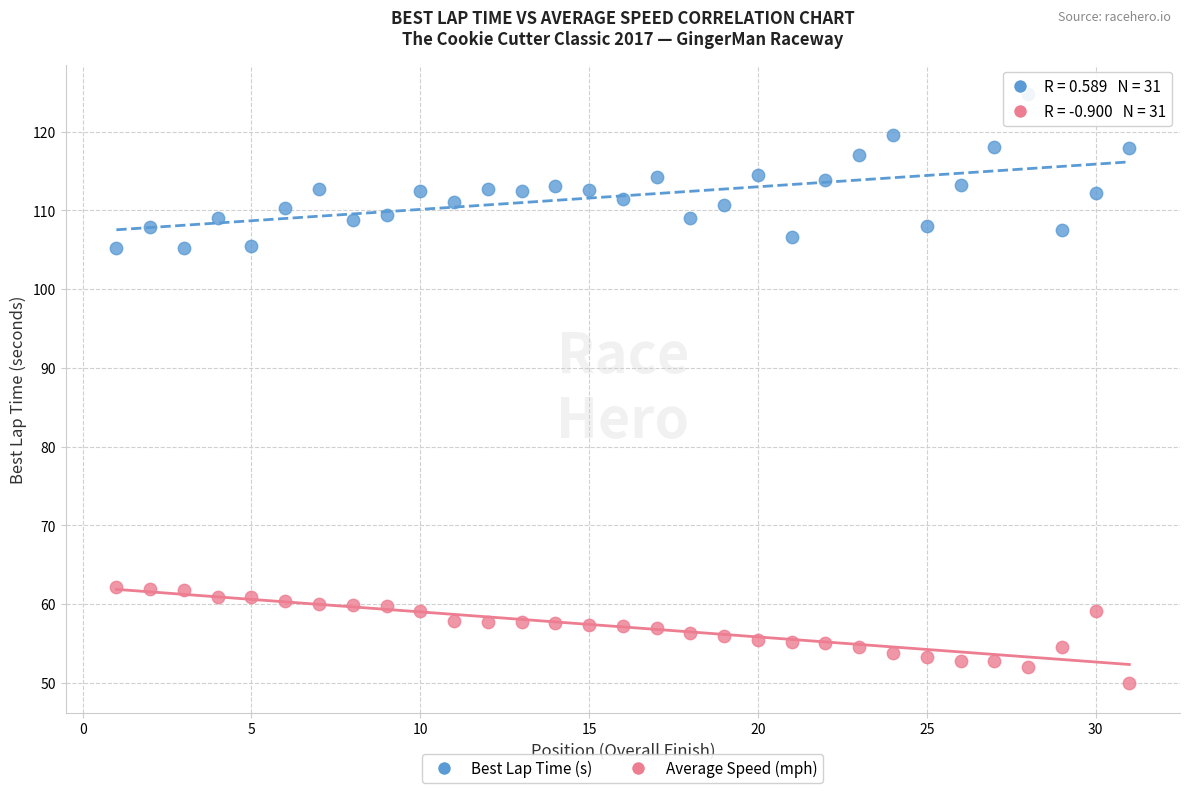

Which series contains the lowest Y value?

Average Speed (mph)